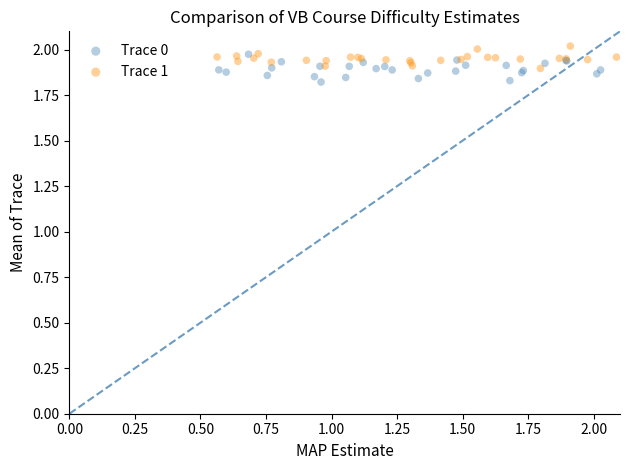

What are all the series names shown in the legend?

Trace 0, Trace 1